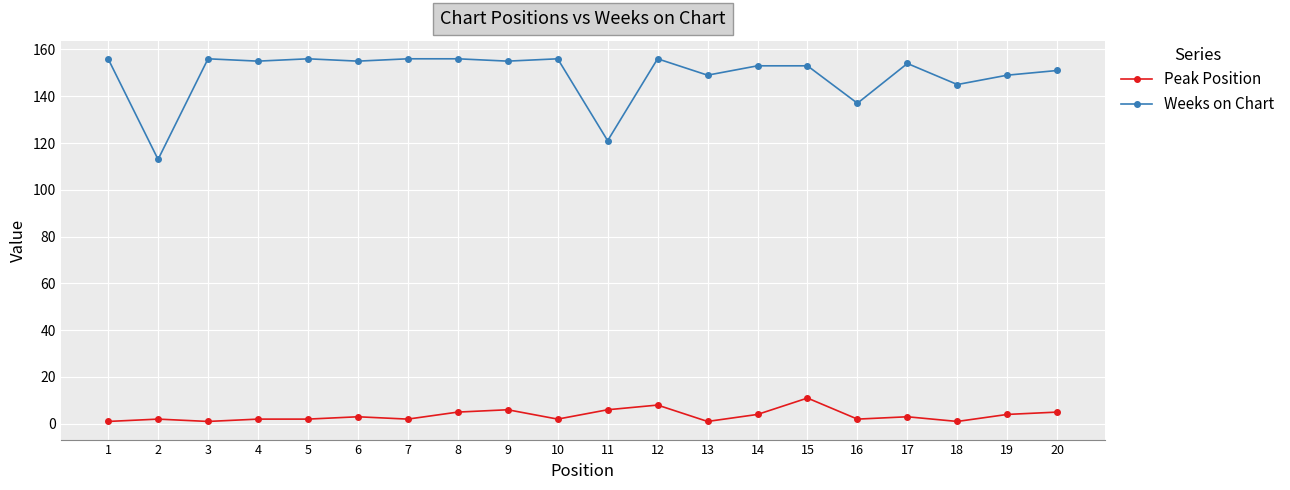

What is the sum of all Weeks on Chart values?

2982